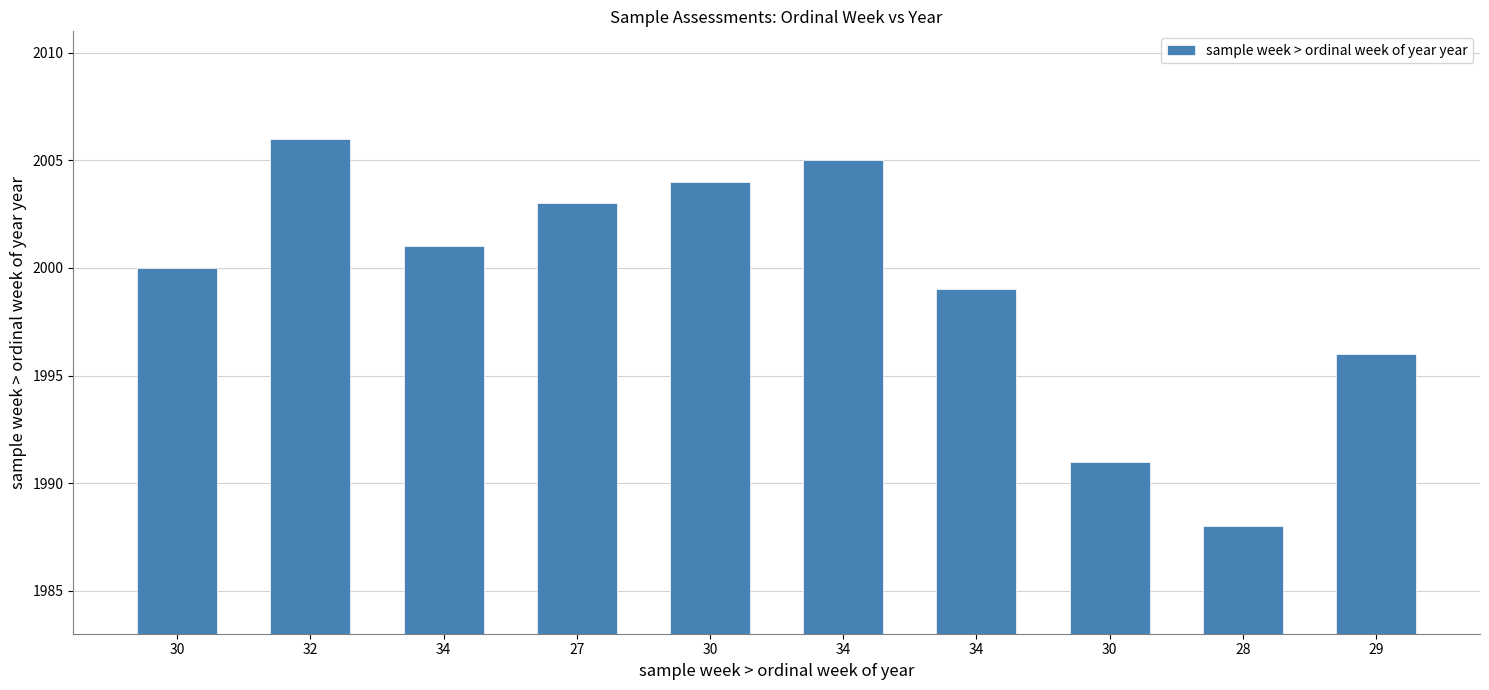

Count the number of categories in the chart.

10